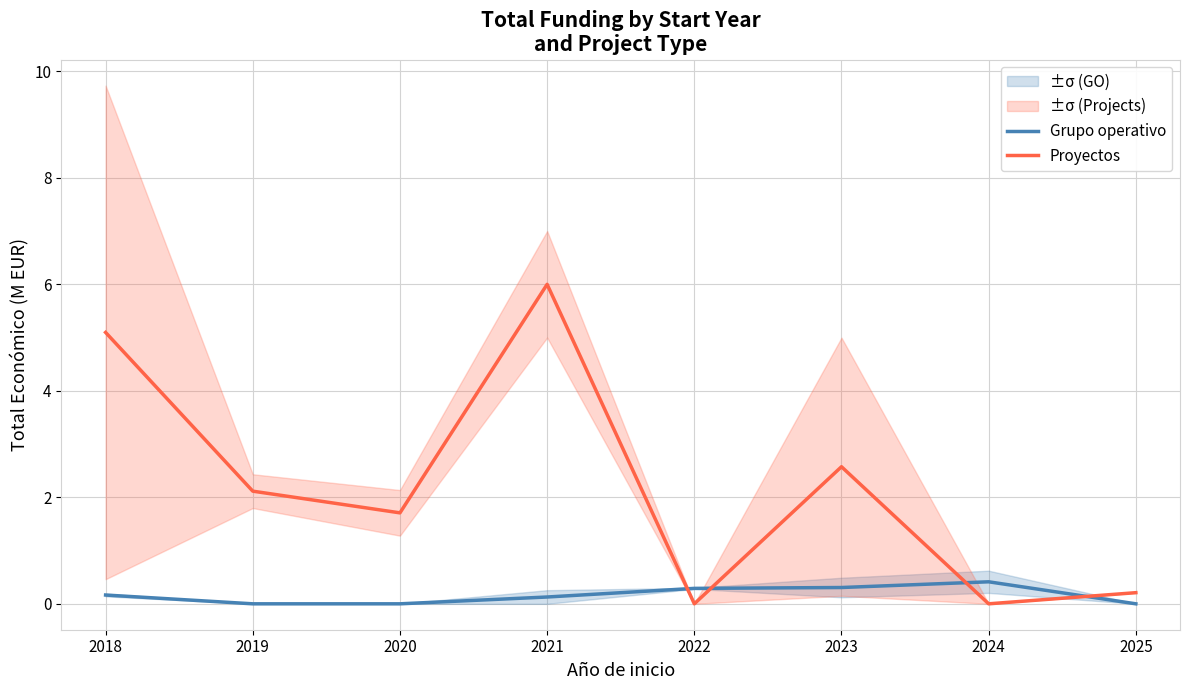

Which series has the largest total across all categories?

Proyectos